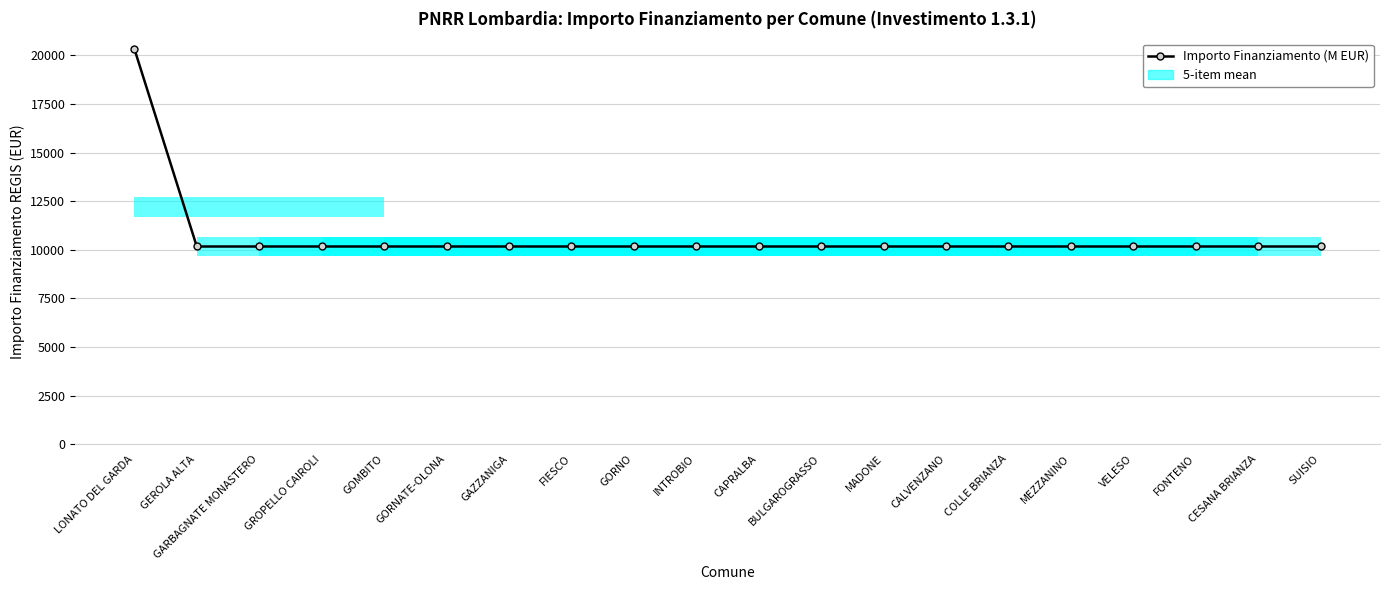

Is it true that the value at VELESO is 10172?

True